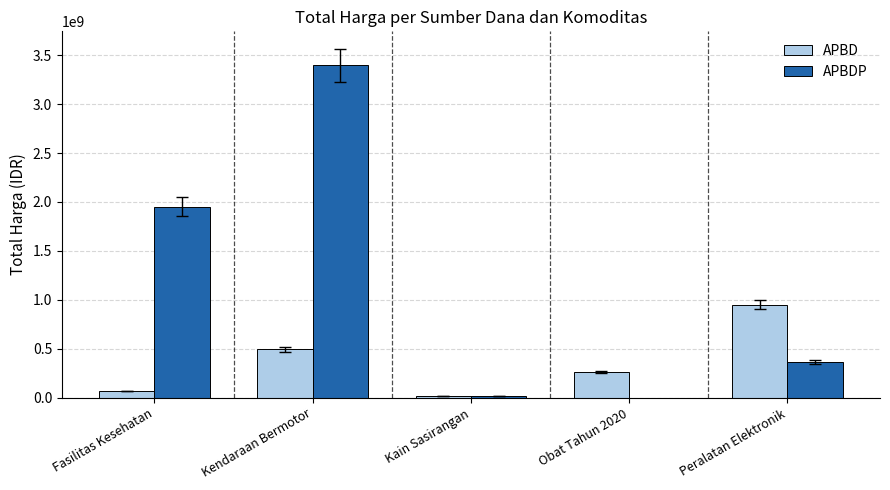

The value of APBDP at Kendaraan Bermotor is 3395564100. True or false?

True